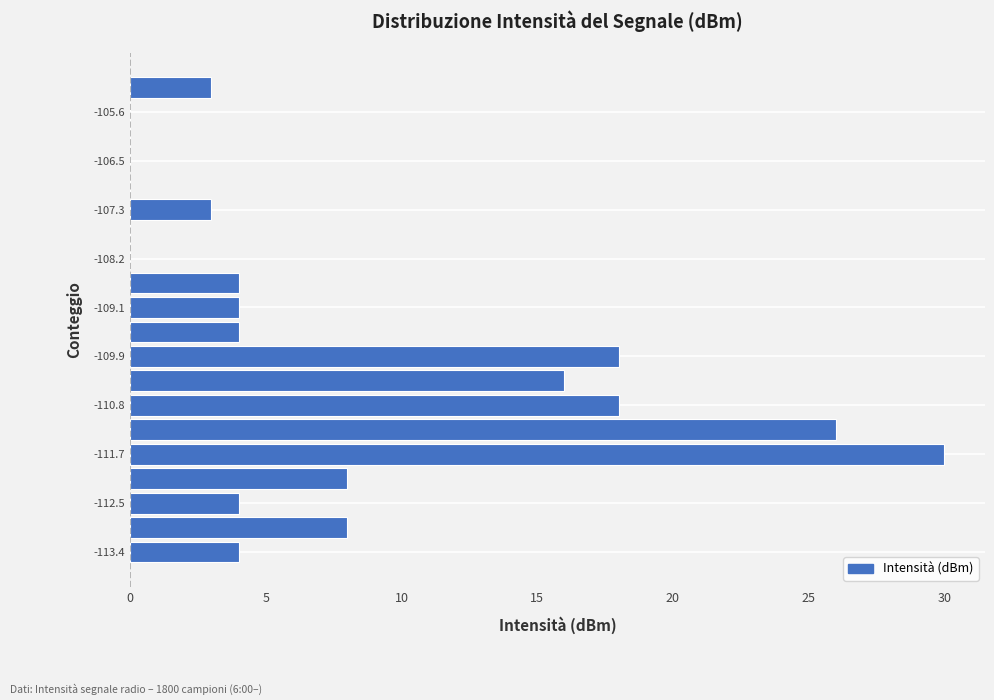

Which range on the y-axis has the longest bar?

-111.9 to -111.5